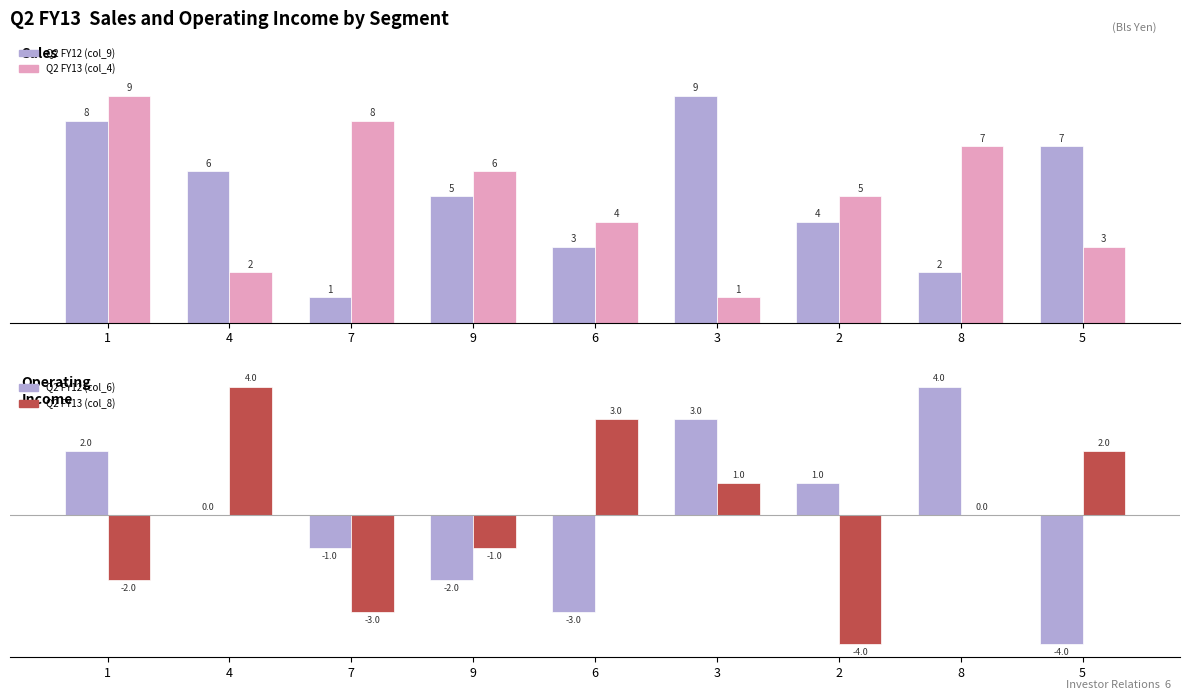

Which series has the widest spread of values?

col_9